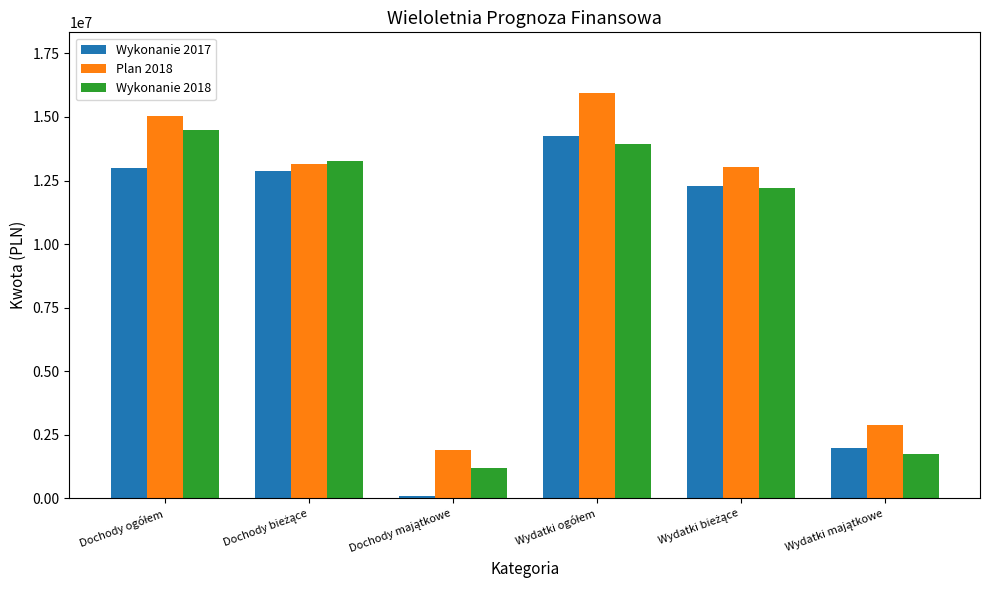

At how many categories does at least one series exceed 10380934?

4